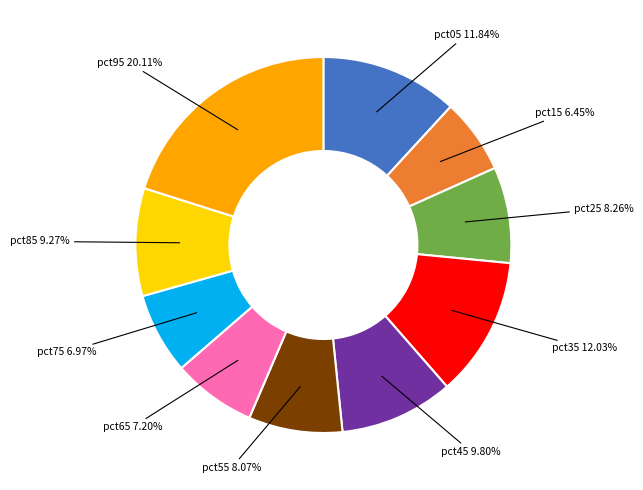

Is there any slice that represents more than half of the pie?

No